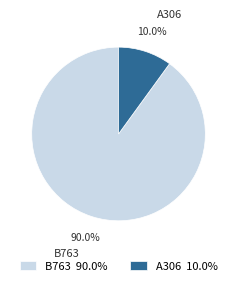

Does A306 represent more than half of the total?

No